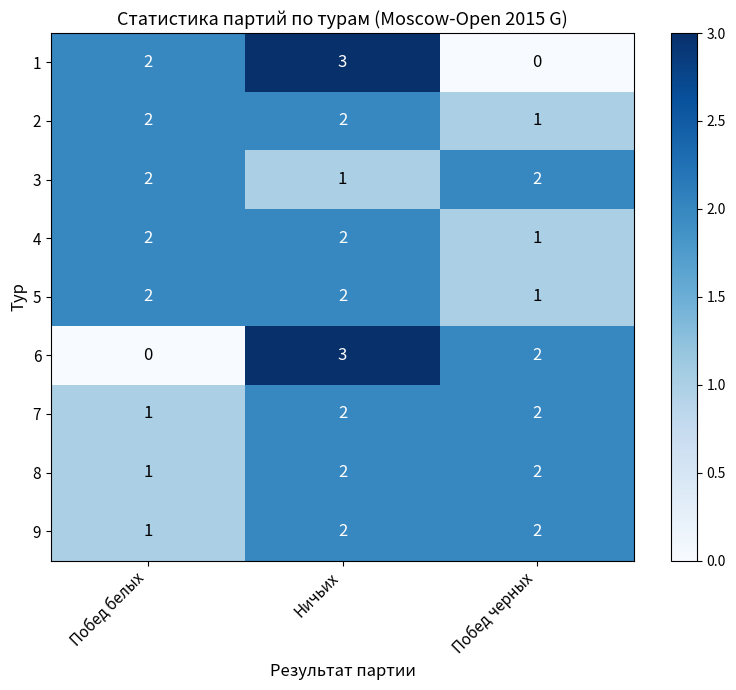

Reading left to right, extract all data points from this chart.

1: 2	3	0
2: 2	2	1
3: 2	1	2
4: 2	2	1
5: 2	2	1
6: 0	3	2
7: 1	2	2
8: 1	2	2
9: 1	2	2